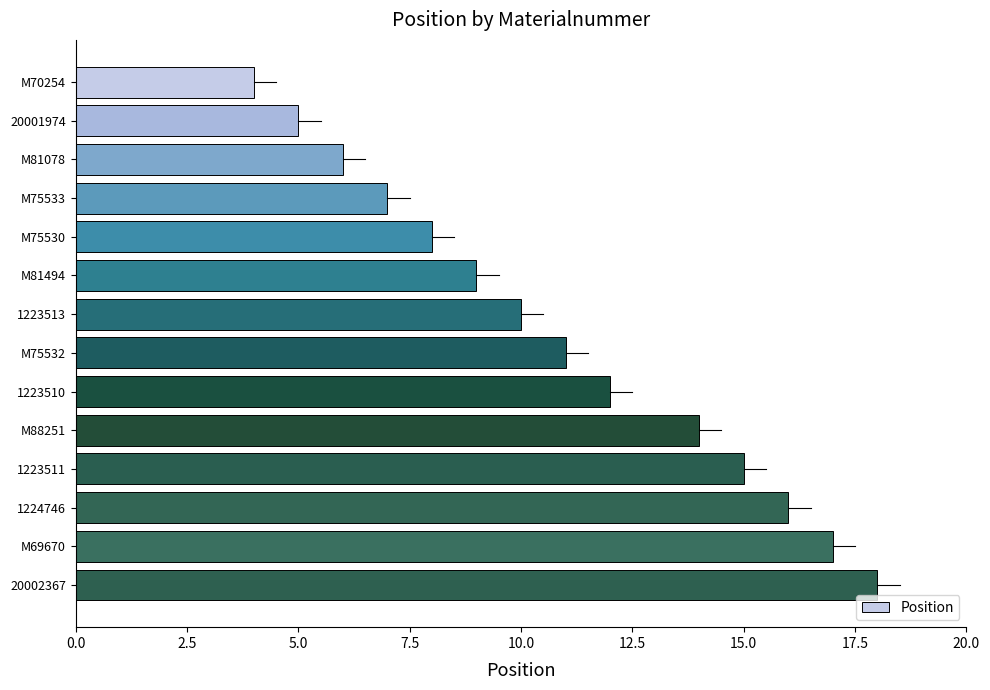

Between M75533 and 1223513, which is larger?

1223513